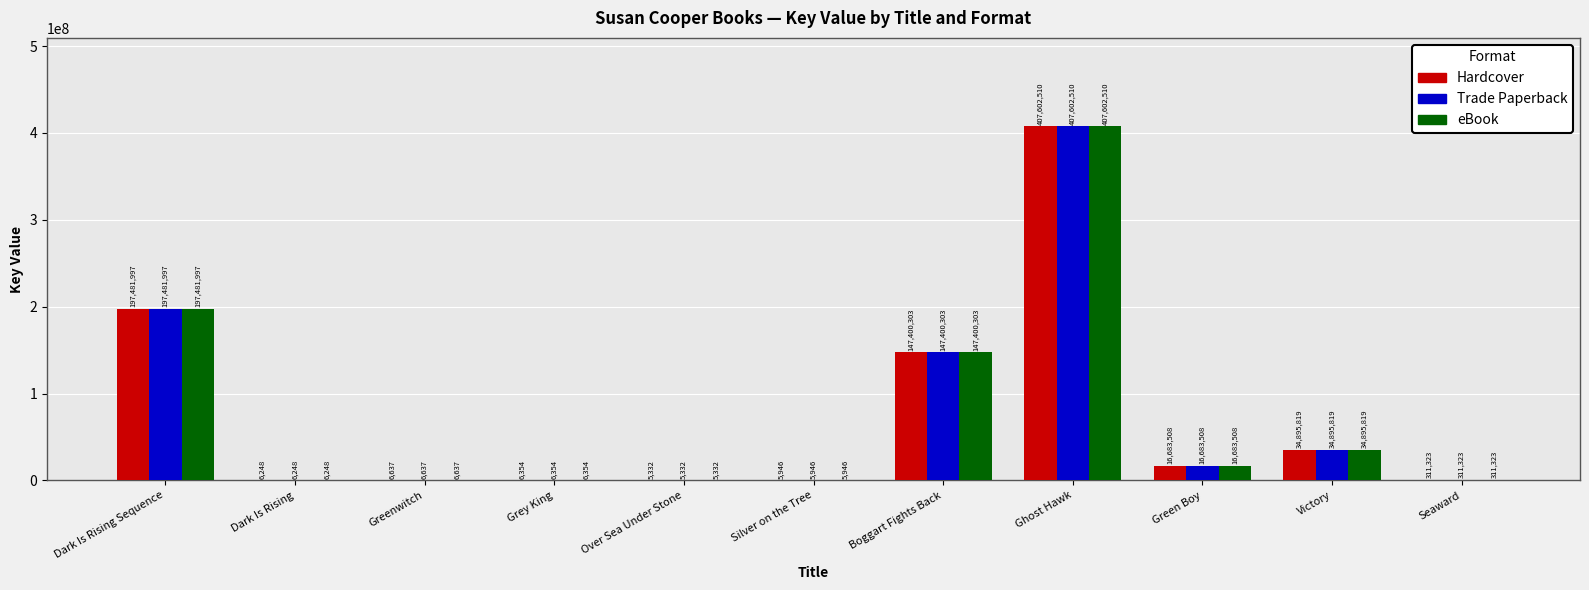

The value of Trade Paperback at Victory is 51325543. True or false?

False